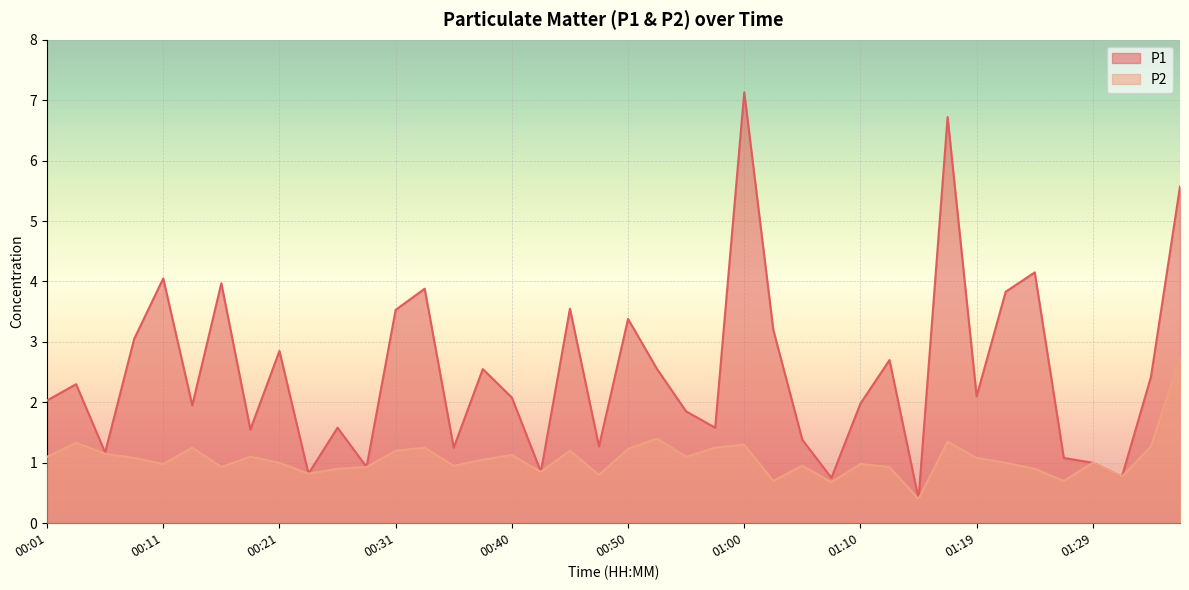

How many data points in P2 are above 1?

20